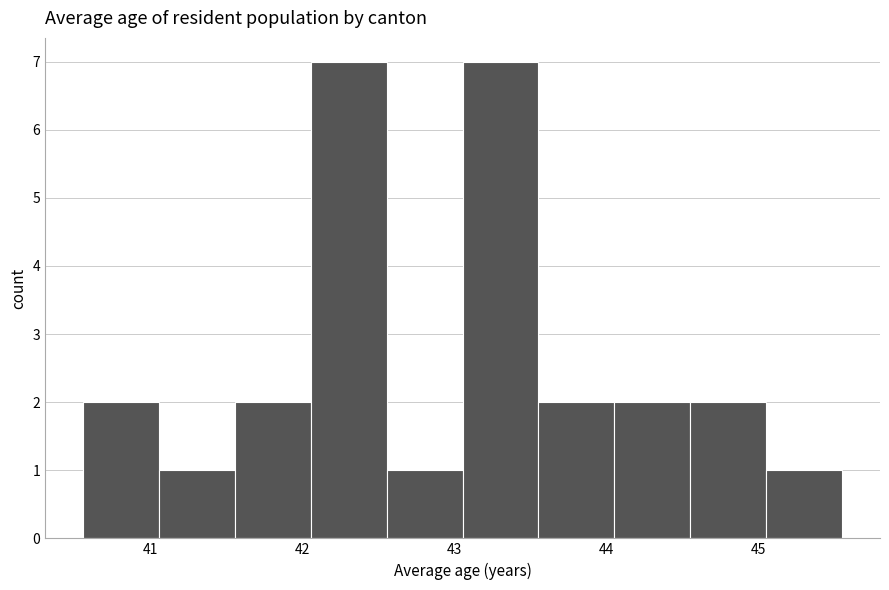

Reading left to right, transcribe this chart: for each bar, give the range it covers on the x-axis and its height. Neither the bar edges nor the heights are printed on the chart, so give them approximately, as read against the axes.

40.6 to 41.1: 2
41.1 to 41.6: 1
41.6 to 42.1: 2
42.1 to 42.6: 7
42.6 to 43.1: 1
43.1 to 43.6: 7
43.6 to 44.1: 2
44.1 to 44.5: 2
44.5 to 45.0: 2
45.0 to 45.5: 1